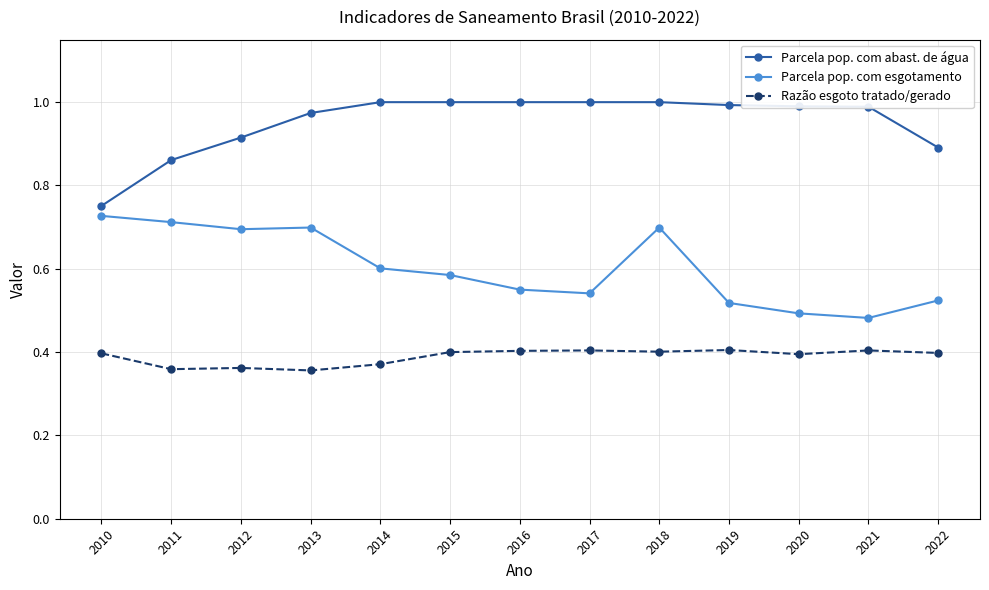

What is the total value across all series at 2015?

2.0